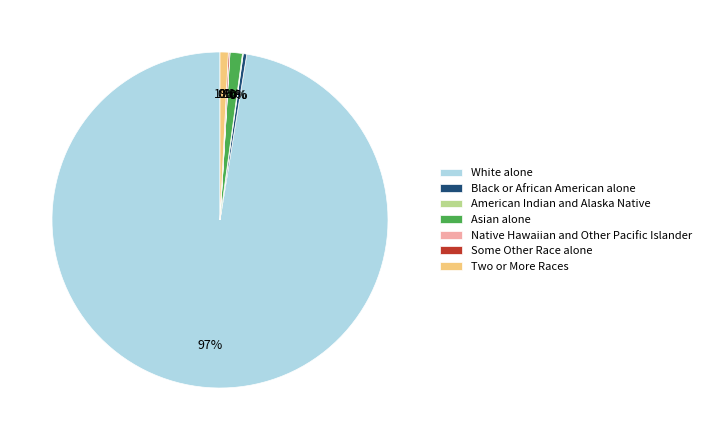

Which slice is the largest?

White alone